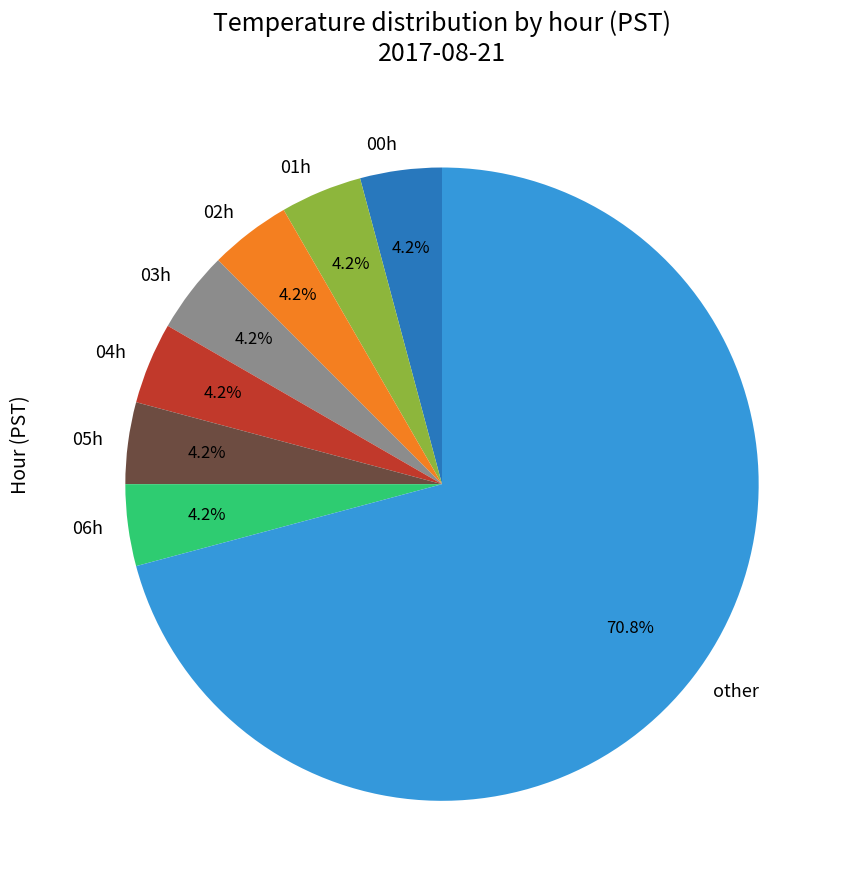

Approximately how many times larger is the value at 03h compared to 05h?

1.0